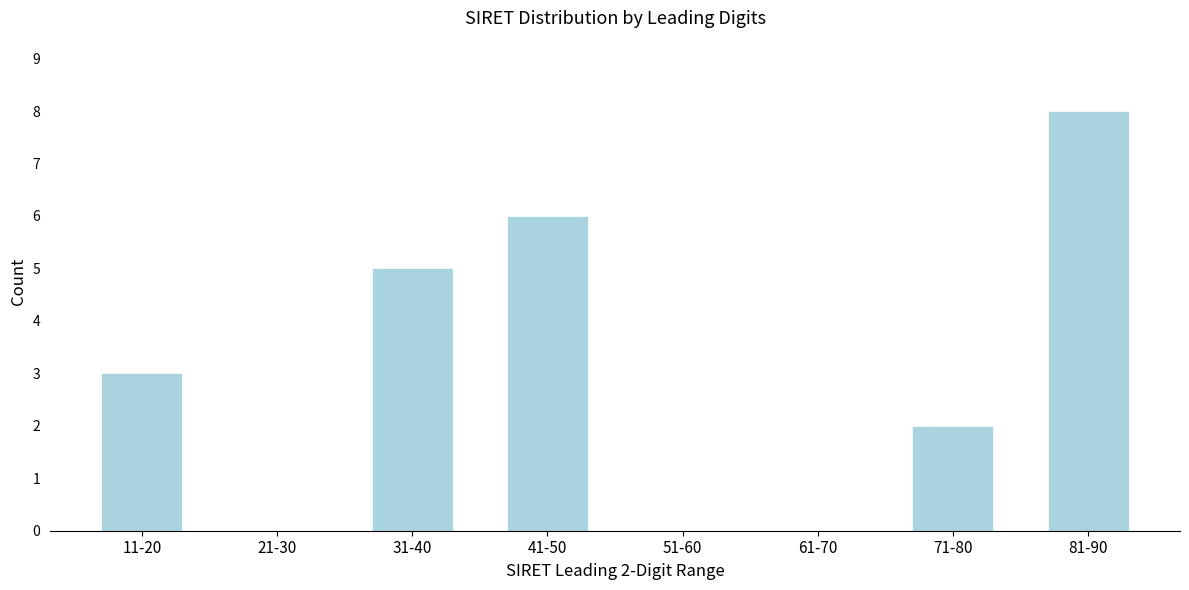

Reading left to right, extract all data points from this chart.

11-20=3	21-30=0	31-40=5	41-50=6	51-60=0	61-70=0	71-80=2	81-90=8